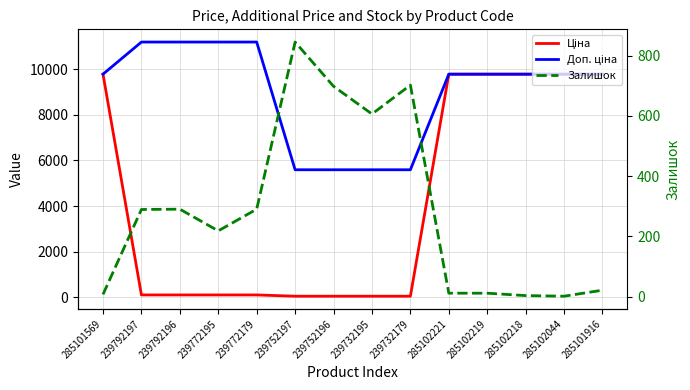

True or false: Залишок has a value of 289.0 at 239792197.

True